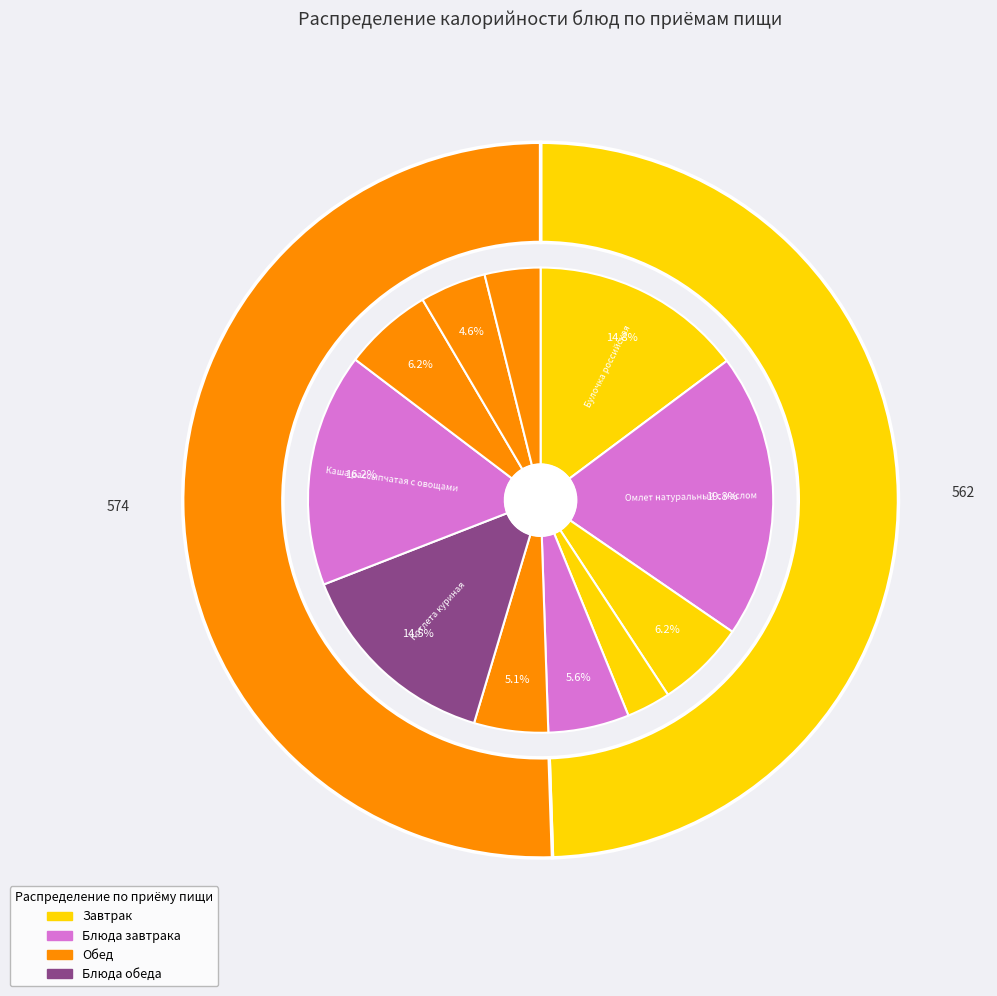

Which slice is the smallest?

Хлеб ржаной (завтрак)